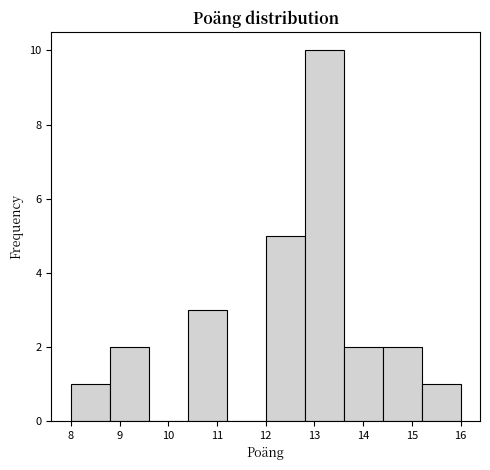

What is the height of the bar covering 8.8 to 9.6 on the x-axis? The values are not printed on the chart, so give them approximately, as read against the axis.

2